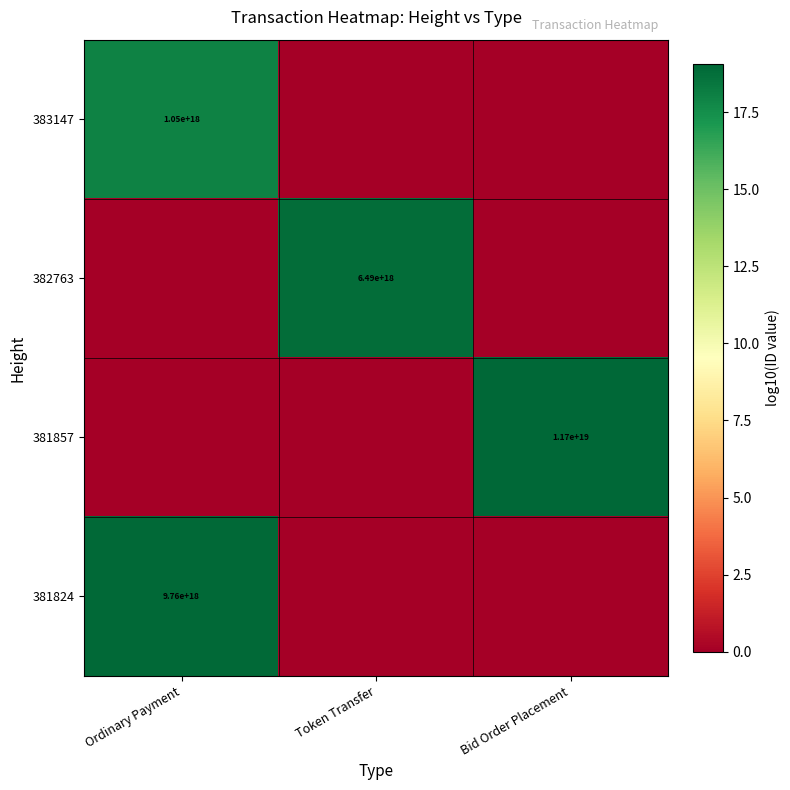

The 383147 series shows 1050000000000000000 at Ordinary Payment. True or false?

True